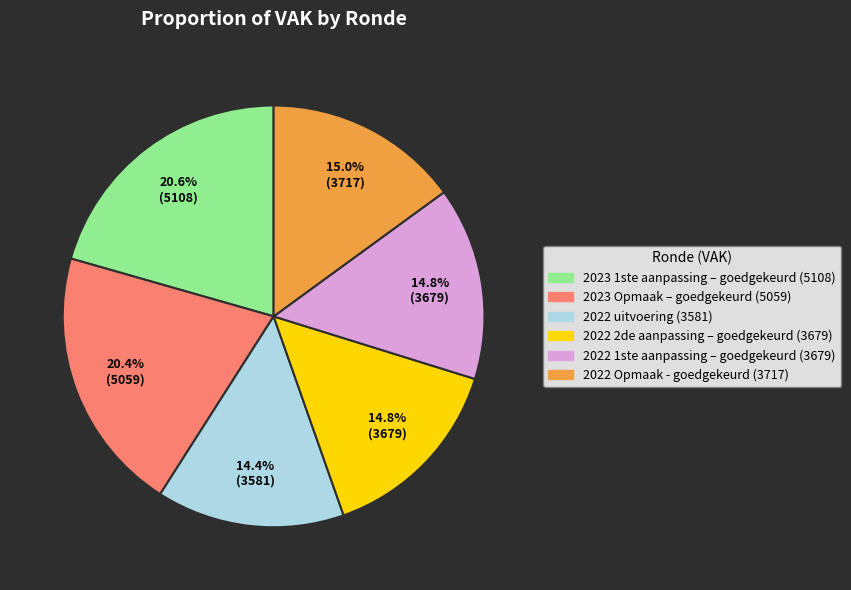

Is it true that 2022 2de aanpassing – goedgekeurd is 9% of the pie?

False